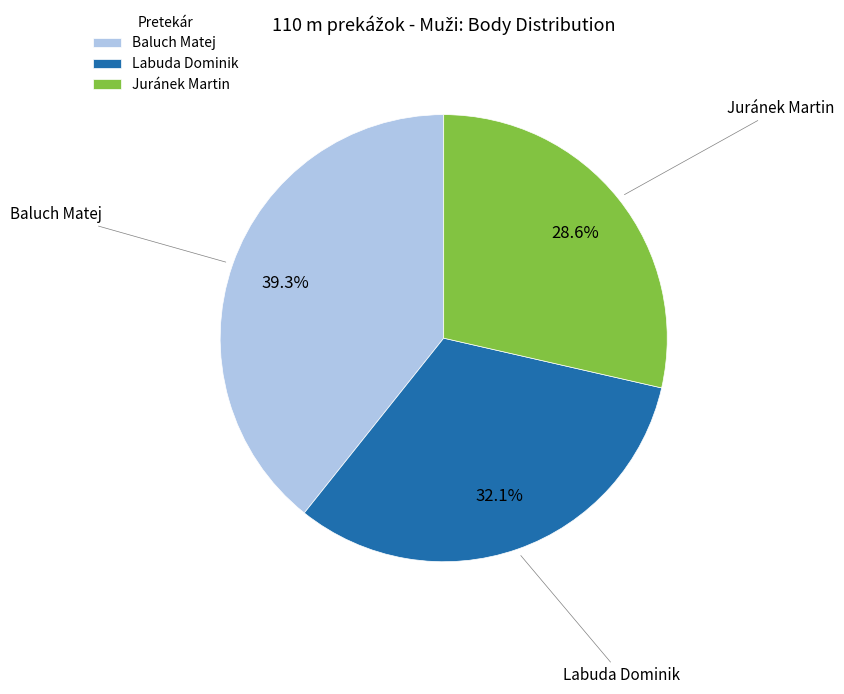

How many segments does this pie chart have?

3